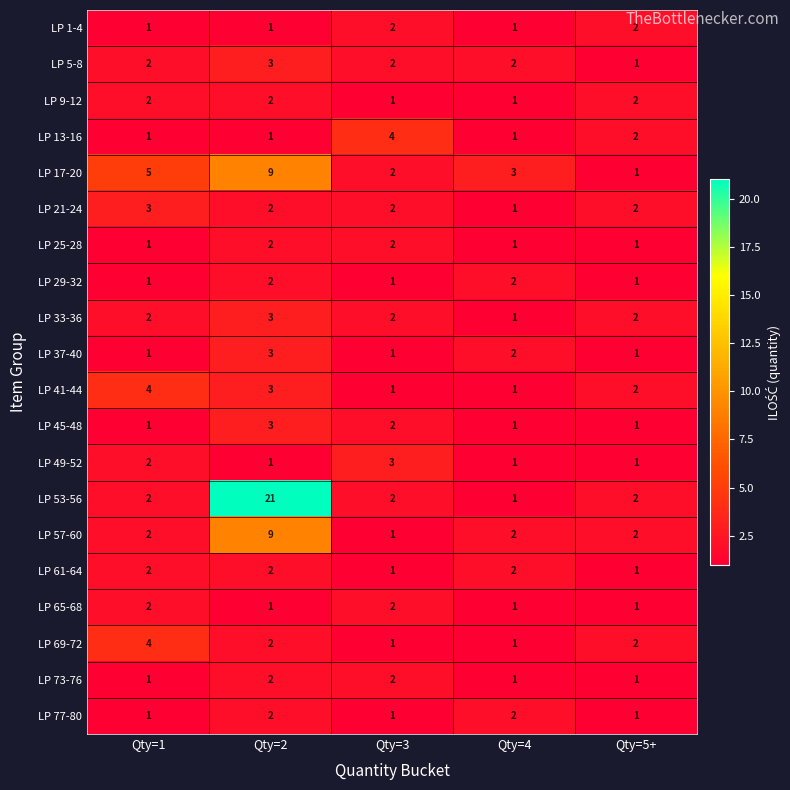

How many series are shown in this chart?

20